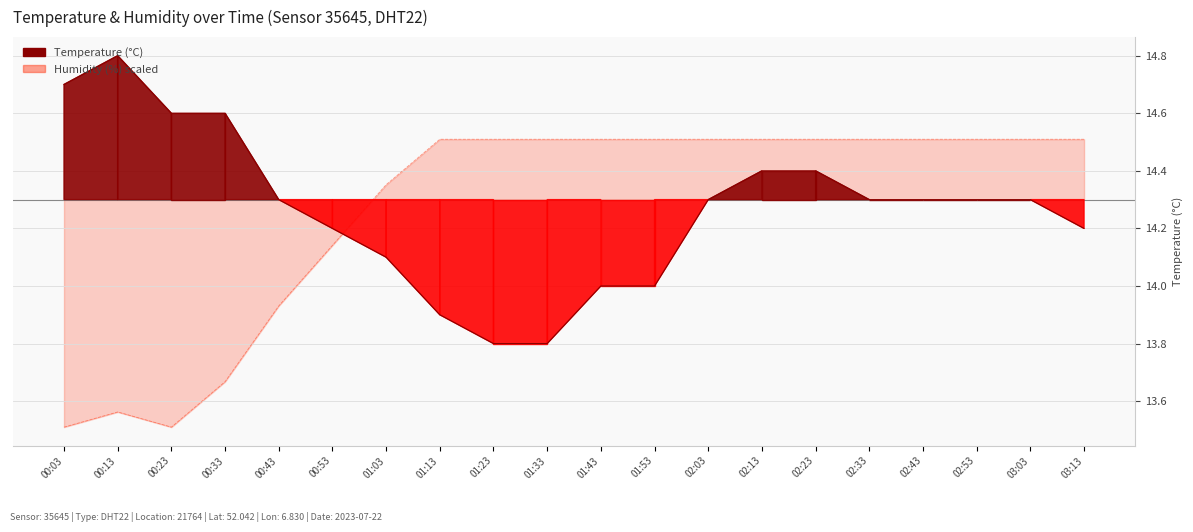

Which category has the highest value across all series?

00:13